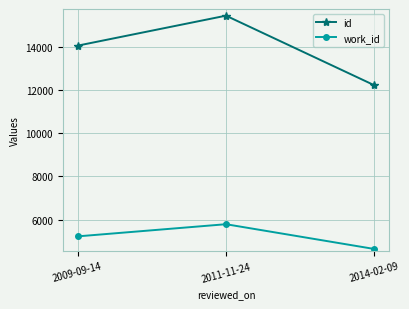

What is the difference between the maximum and minimum values in the work_id series?

1147